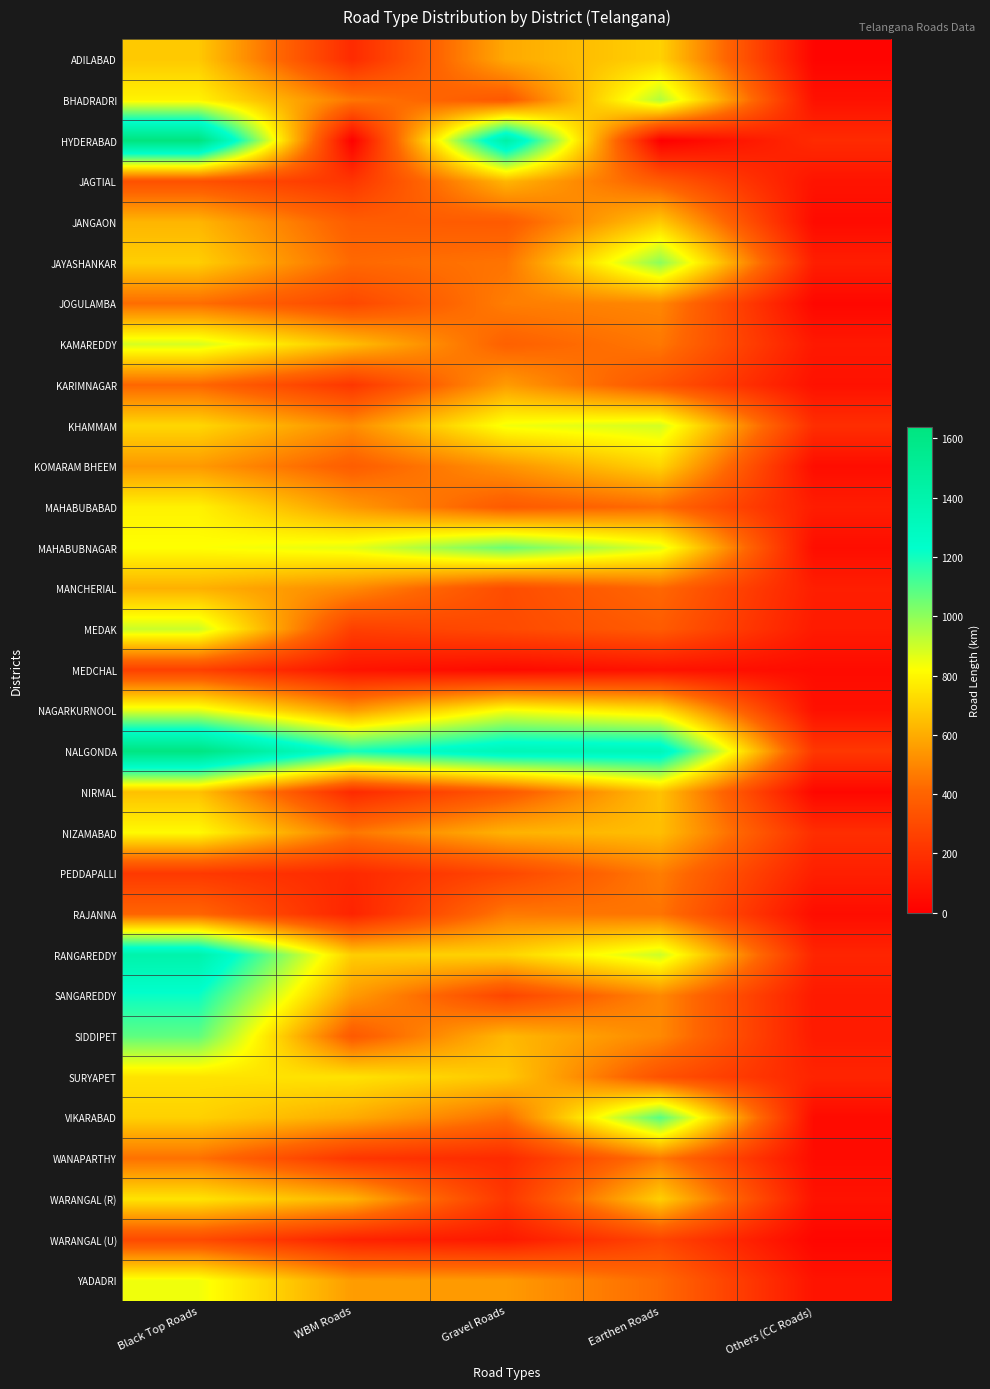

Reading left to right, list all the values displayed in this chart.

ADILABAD: Black Top Roads=676	WBM Roads=173	Gravel Roads=591	Earthen Roads=699	Others (CC Roads)=20
BHADRADRI: Black Top Roads=789	WBM Roads=457	Gravel Roads=354	Earthen Roads=945	Others (CC Roads)=71
HYDERABAD: Black Top Roads=1639	WBM Roads=5	Gravel Roads=1432	Earthen Roads=0	Others (CC Roads)=174
JAGTIAL: Black Top Roads=329	WBM Roads=216	Gravel Roads=625	Earthen Roads=372	Others (CC Roads)=81
JANGAON: Black Top Roads=624	WBM Roads=377	Gravel Roads=366	Earthen Roads=680	Others (CC Roads)=47
JAYASHANKAR: Black Top Roads=691	WBM Roads=418	Gravel Roads=449	Earthen Roads=1005	Others (CC Roads)=123
JOGULAMBA: Black Top Roads=429	WBM Roads=291	Gravel Roads=474	Earthen Roads=499	Others (CC Roads)=31
KAMAREDDY: Black Top Roads=885	WBM Roads=646	Gravel Roads=391	Earthen Roads=459	Others (CC Roads)=101
KARIMNAGAR: Black Top Roads=411	WBM Roads=221	Gravel Roads=554	Earthen Roads=343	Others (CC Roads)=72
KHAMMAM: Black Top Roads=714	WBM Roads=514	Gravel Roads=839	Earthen Roads=892	Others (CC Roads)=186
KOMARAM BHEEM: Black Top Roads=549	WBM Roads=377	Gravel Roads=533	Earthen Roads=704	Others (CC Roads)=55
MAHABUBABAD: Black Top Roads=786	WBM Roads=546	Gravel Roads=365	Earthen Roads=425	Others (CC Roads)=117
MAHABUBNAGAR: Black Top Roads=821	WBM Roads=862	Gravel Roads=1057	Earthen Roads=870	Others (CC Roads)=56
MANCHERIAL: Black Top Roads=610	WBM Roads=508	Gravel Roads=309	Earthen Roads=414	Others (CC Roads)=123
MEDAK: Black Top Roads=906	WBM Roads=258	Gravel Roads=300	Earthen Roads=368	Others (CC Roads)=109
MEDCHAL: Black Top Roads=261	WBM Roads=81	Gravel Roads=43	Earthen Roads=77	Others (CC Roads)=48
NAGARKURNOOL: Black Top Roads=871	WBM Roads=557	Gravel Roads=836	Earthen Roads=744	Others (CC Roads)=70
NALGONDA: Black Top Roads=1626	WBM Roads=1197	Gravel Roads=1345	Earthen Roads=1336	Others (CC Roads)=225
NIRMAL: Black Top Roads=654	WBM Roads=169	Gravel Roads=354	Earthen Roads=656	Others (CC Roads)=32
NIZAMABAD: Black Top Roads=808	WBM Roads=456	Gravel Roads=616	Earthen Roads=648	Others (CC Roads)=186
PEDDAPALLI: Black Top Roads=231	WBM Roads=168	Gravel Roads=285	Earthen Roads=473	Others (CC Roads)=127
RAJANNA: Black Top Roads=404	WBM Roads=145	Gravel Roads=463	Earthen Roads=448	Others (CC Roads)=55
RANGAREDDY: Black Top Roads=1405	WBM Roads=688	Gravel Roads=704	Earthen Roads=902	Others (CC Roads)=150
SANGAREDDY: Black Top Roads=1214	WBM Roads=555	Gravel Roads=279	Earthen Roads=502	Others (CC Roads)=107
SIDDIPET: Black Top Roads=1077	WBM Roads=361	Gravel Roads=632	Earthen Roads=504	Others (CC Roads)=110
SURYAPET: Black Top Roads=745	WBM Roads=745	Gravel Roads=675	Earthen Roads=331	Others (CC Roads)=147
VIKARABAD: Black Top Roads=697	WBM Roads=596	Gravel Roads=431	Earthen Roads=1087	Others (CC Roads)=46
WANAPARTHY: Black Top Roads=441	WBM Roads=218	Gravel Roads=171	Earthen Roads=462	Others (CC Roads)=50
WARANGAL (R): Black Top Roads=749	WBM Roads=620	Gravel Roads=219	Earthen Roads=693	Others (CC Roads)=75
WARANGAL (U): Black Top Roads=299	WBM Roads=139	Gravel Roads=101	Earthen Roads=279	Others (CC Roads)=25
YADADRI: Black Top Roads=843	WBM Roads=556	Gravel Roads=551	Earthen Roads=421	Others (CC Roads)=80